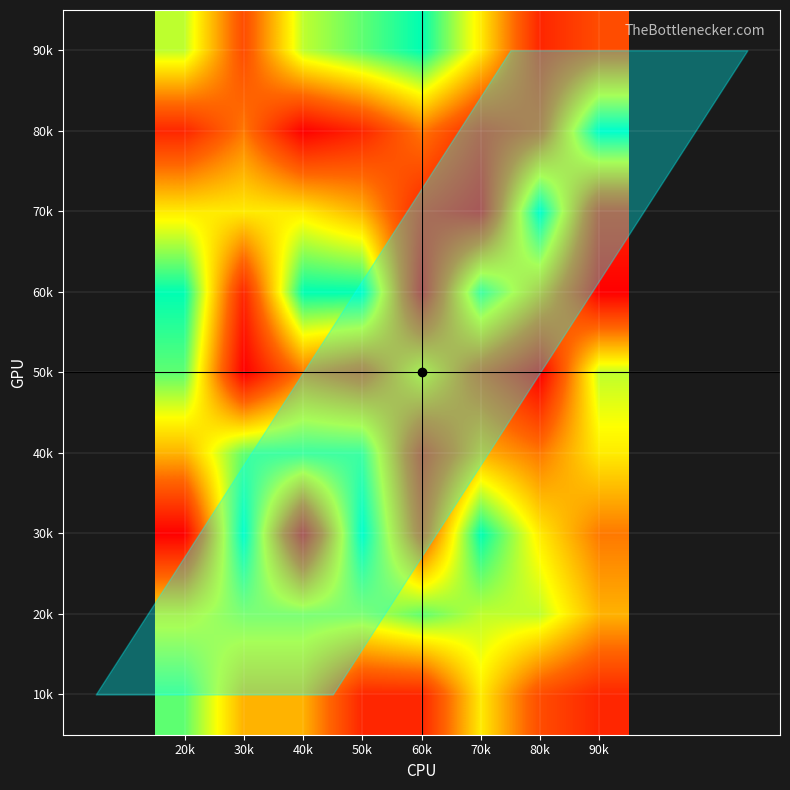

Reading right to left, extract all data points from this chart.

10k: 90k=2	80k=3	70k=6	60k=2	50k=2	40k=5	30k=5	20k=8
20k: 90k=5	80k=7	70k=7	60k=8	50k=7	40k=7	30k=7	20k=6
30k: 90k=4	80k=6	70k=9	60k=3	50k=9	40k=1	30k=9	20k=1
40k: 90k=6	80k=4	70k=5	60k=2	50k=8	40k=8	30k=8	20k=5
50k: 90k=7	80k=1	70k=3	60k=6	50k=3	40k=4	30k=1	20k=8
60k: 90k=1	80k=5	70k=8	60k=1	50k=9	40k=9	30k=2	20k=9
70k: 90k=2	80k=9	70k=1	60k=2	50k=5	40k=6	30k=6	20k=6
80k: 90k=9	80k=3	70k=2	60k=4	50k=2	40k=1	30k=4	20k=2
90k: 90k=3	80k=2	70k=6	60k=9	50k=8	40k=7	30k=3	20k=7